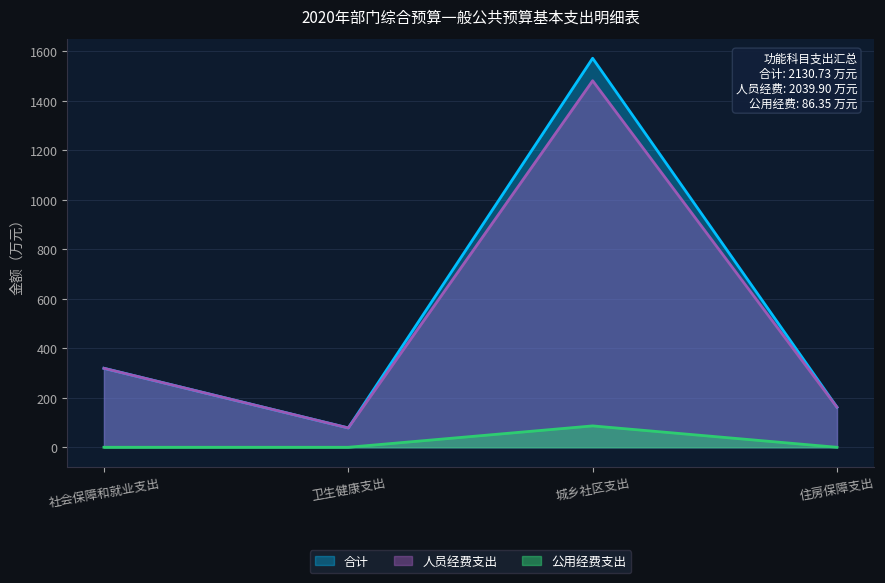

How many lines are shown in the chart?

3